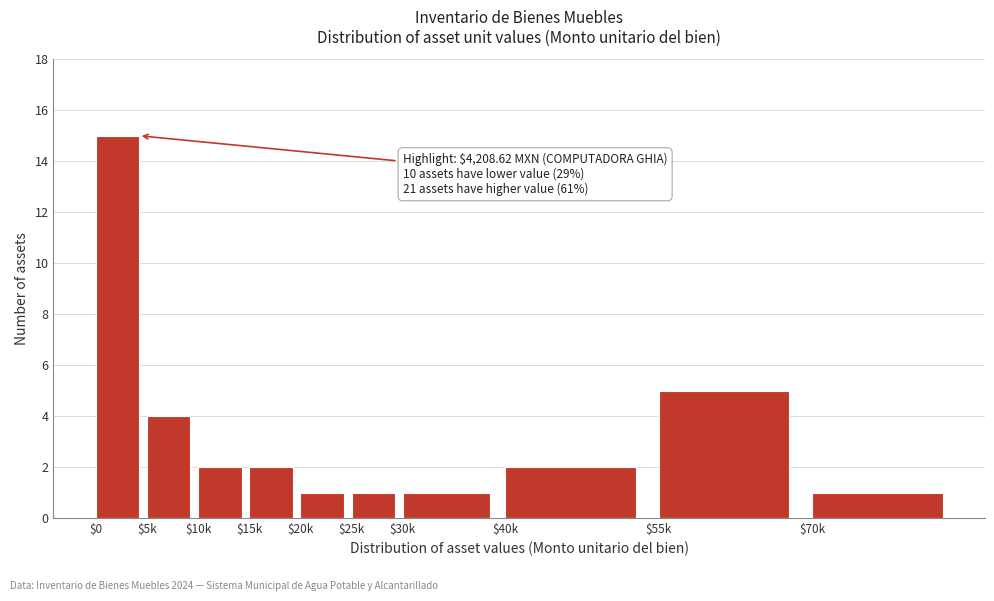

Reading right to left, transcribe all the data shown in this chart.

1	5	2	1	1	1	2	2	4	15